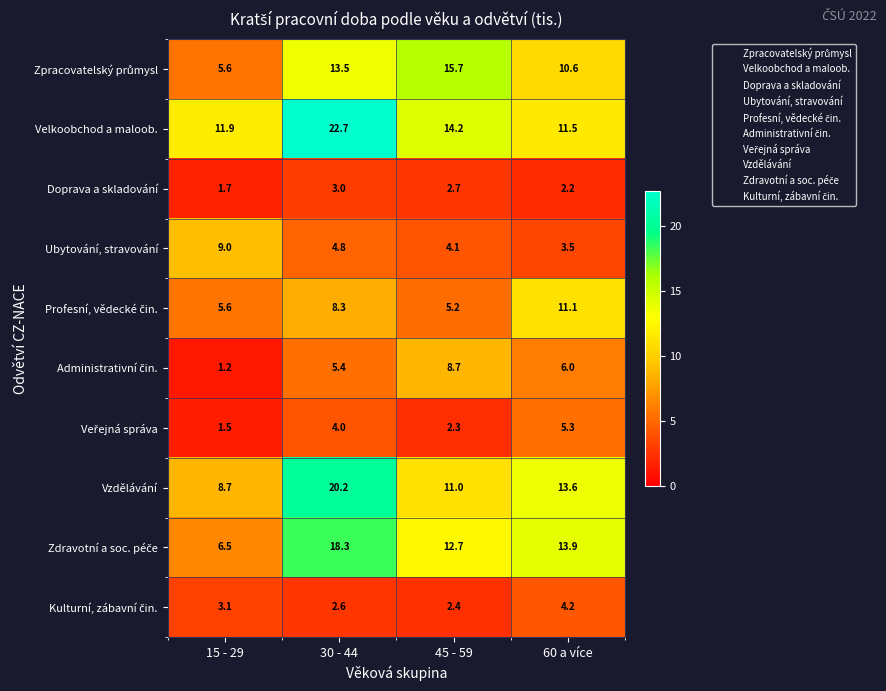

Which category has the lowest value across all series?

15 - 29